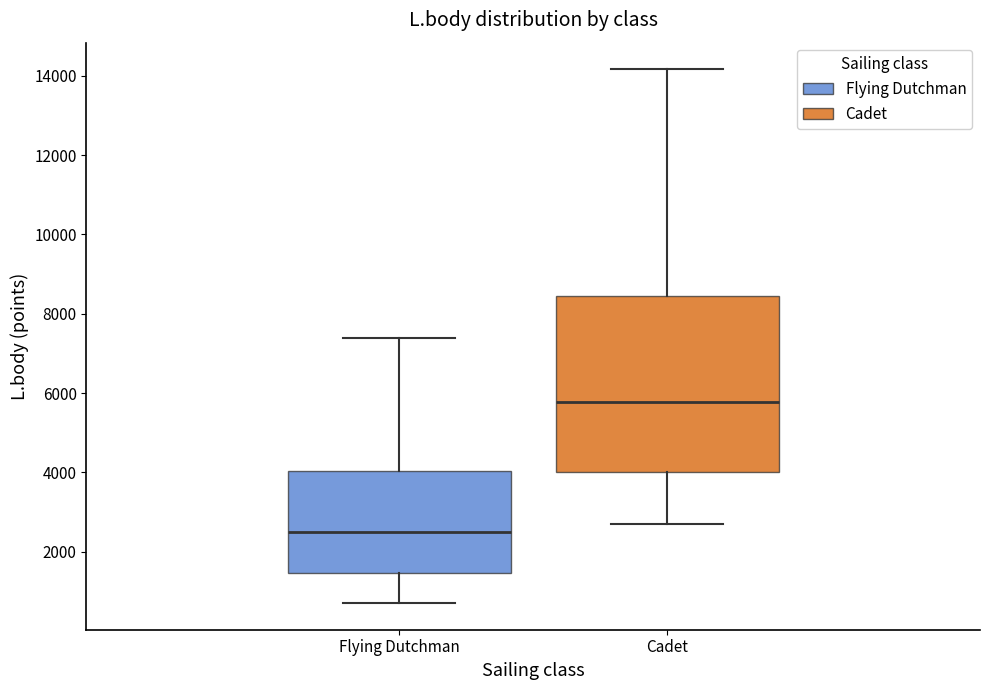

Which box is the tallest, from its lower edge to its upper edge?

Cadet